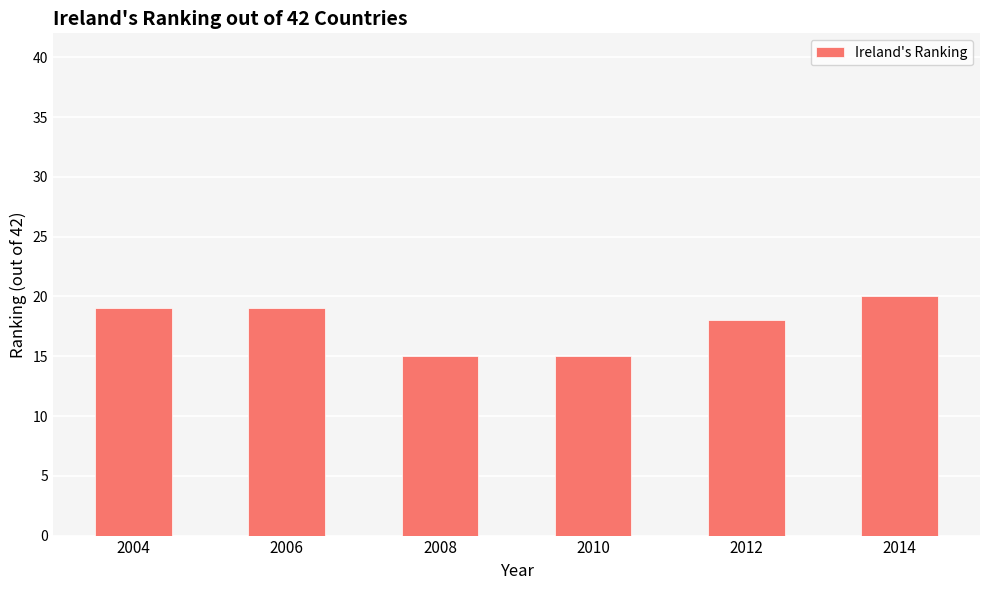

How many values are below 19?

3